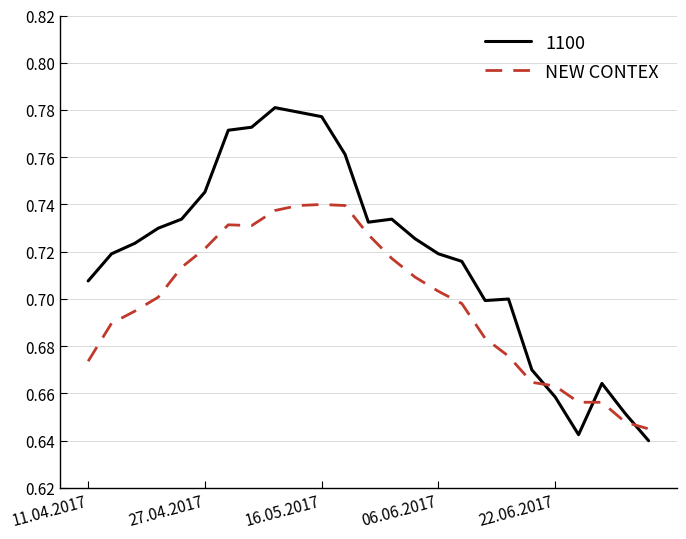

Rank the series by their average value, from lowest to highest.

NEW CONTEX, 1100